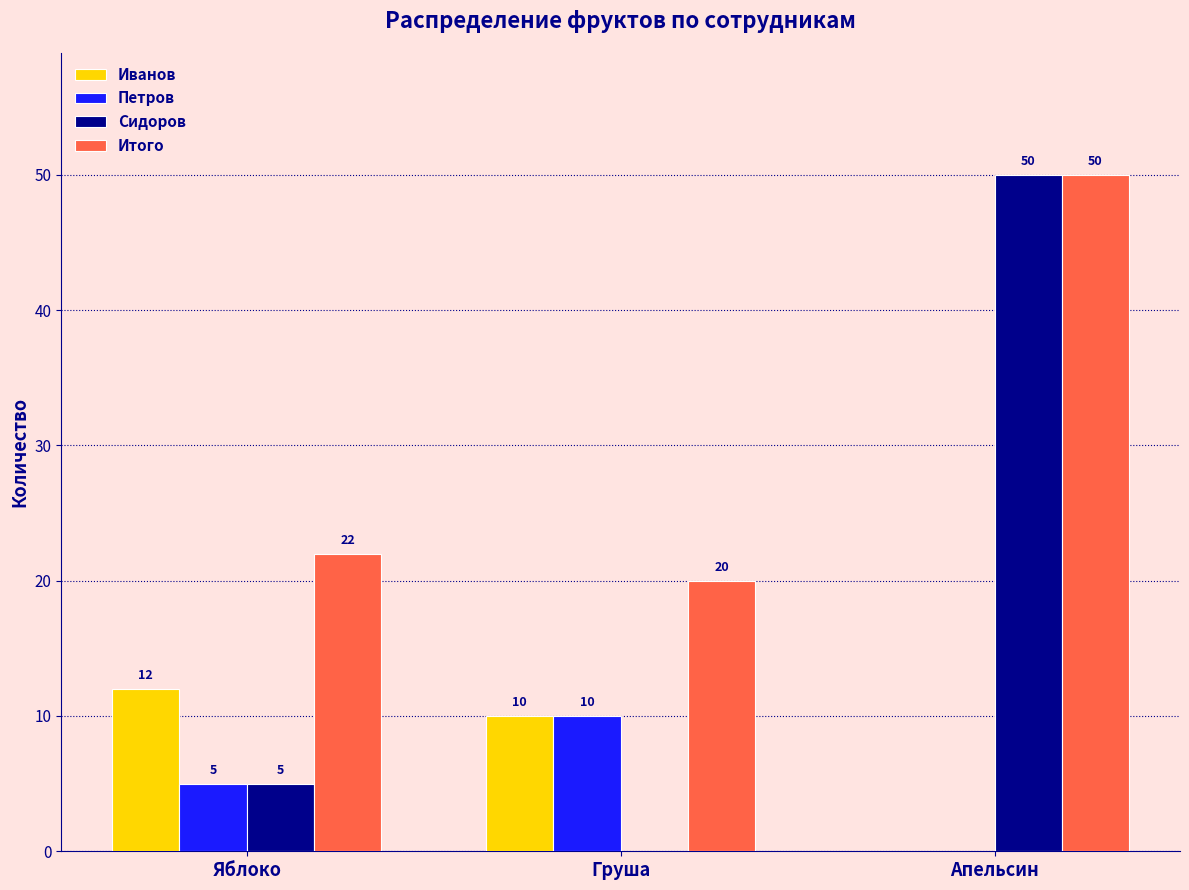

What is the highest value of the Иванов series?

12